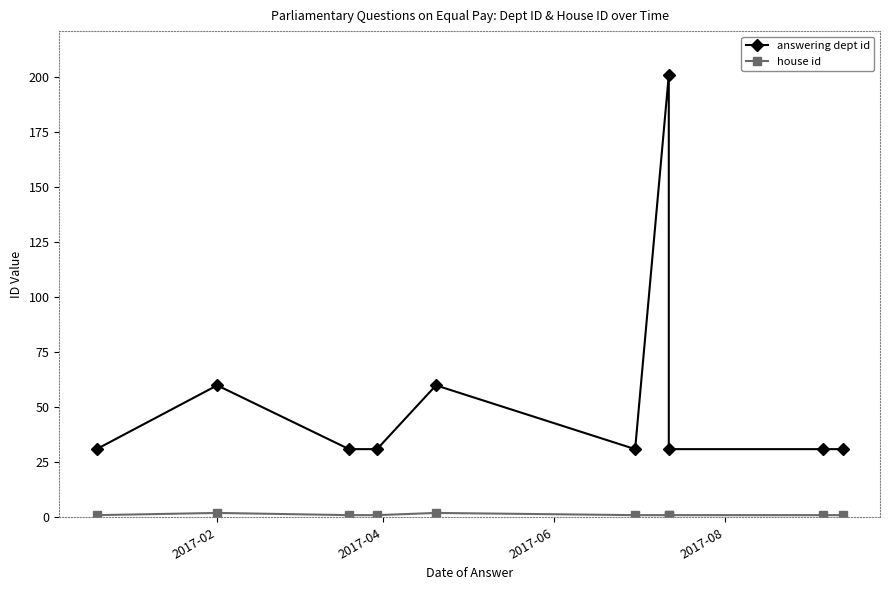

At which category is the sum across all series the highest?

6